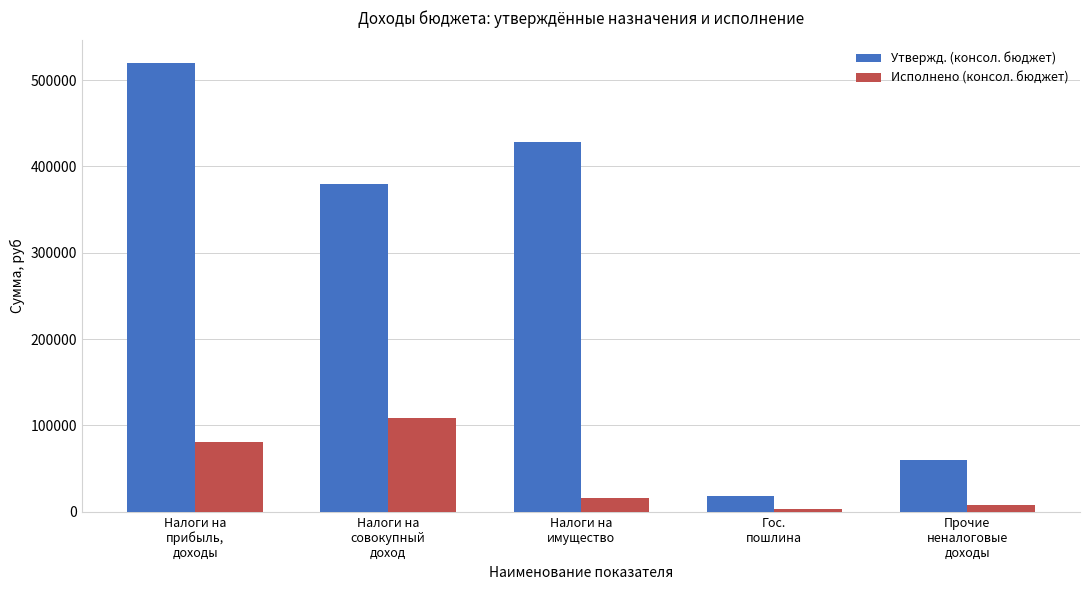

Which series has the widest spread of values?

Утвержд. (консол. бюджет)